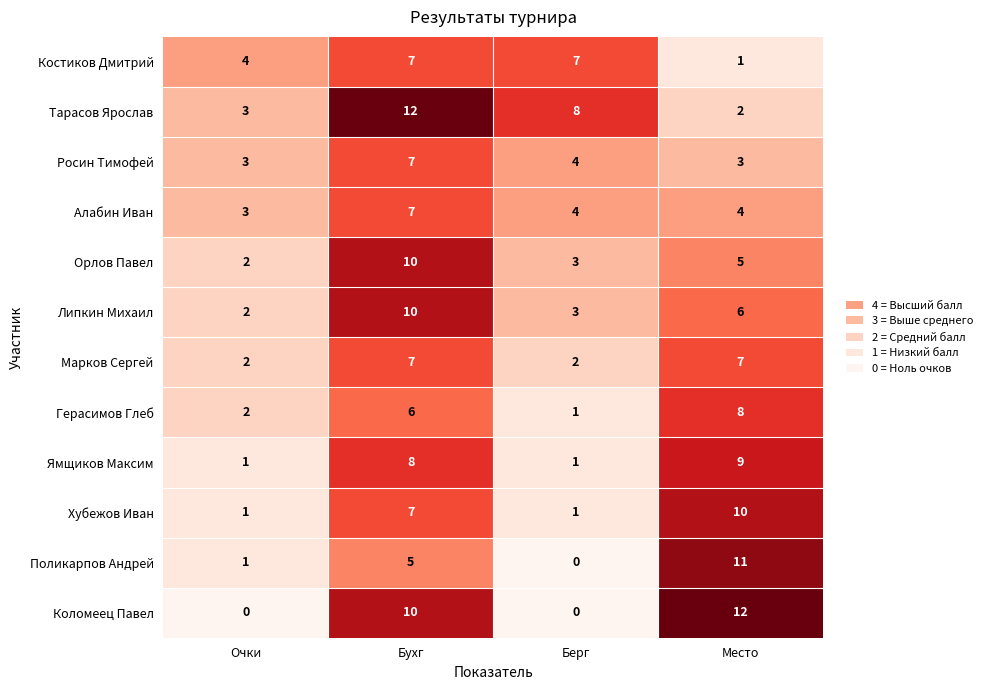

Which category has the lowest value in the Герасимов Глеб series?

Берг